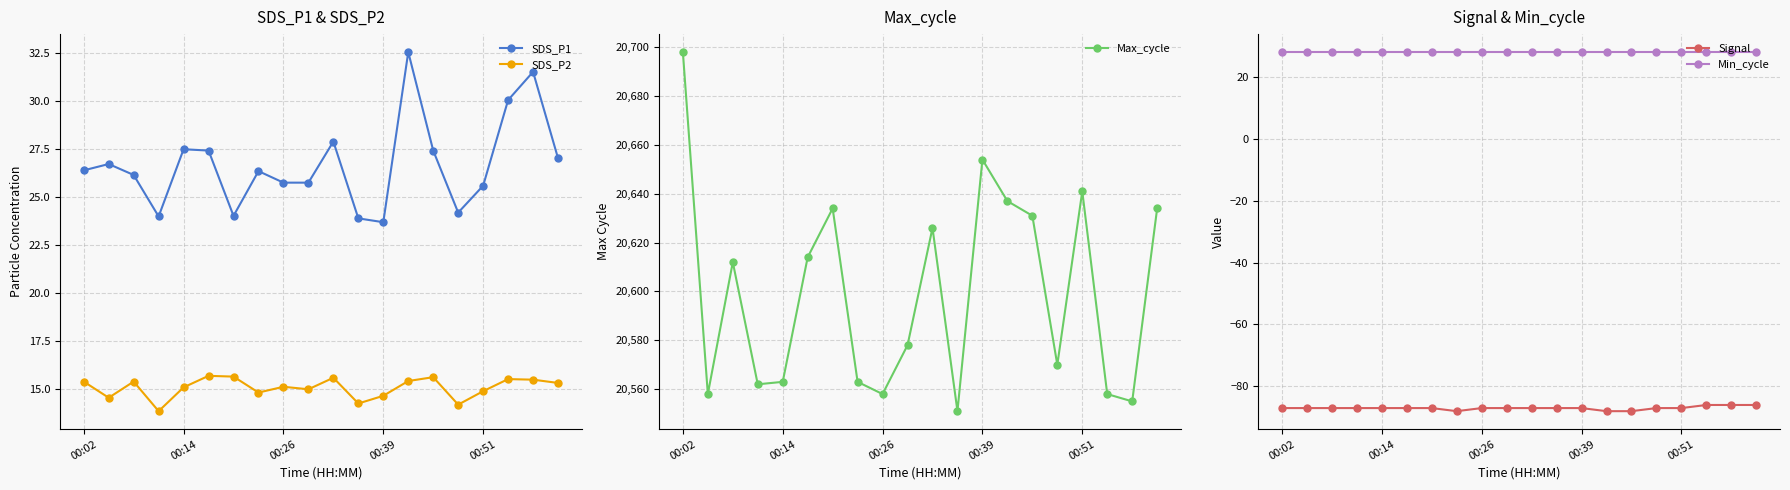

Is it true that Min_cycle equals 46.8 at 18?

False